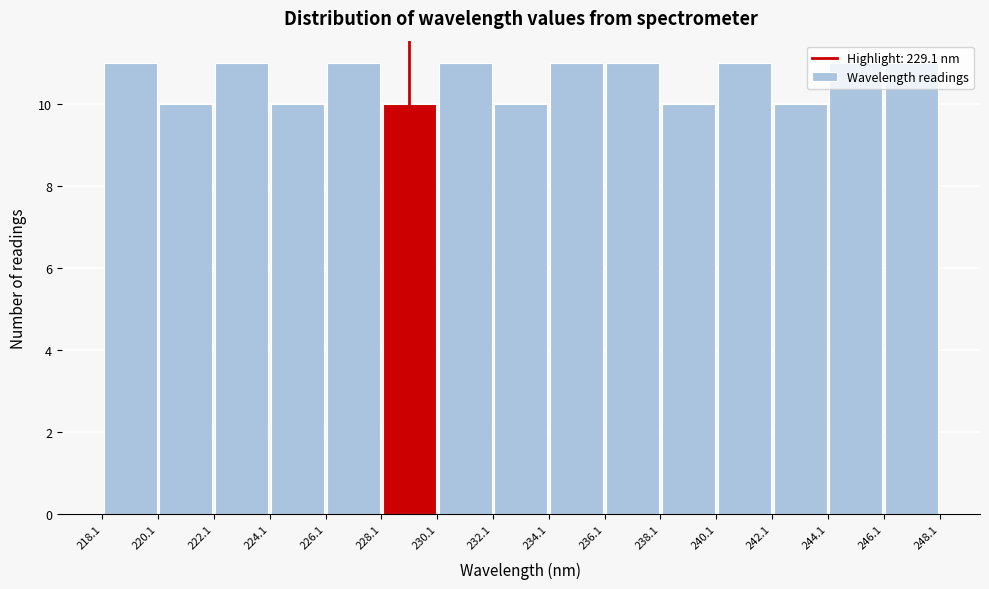

Reading left to right, transcribe this chart: for each bar, give the range it covers on the x-axis and its height. The values are not printed on the chart, so give them approximately, as read against the axis.

218.1 to 220.1: 11
220.1 to 222.1: 10
222.1 to 224.1: 11
224.1 to 226.1: 10
226.1 to 228.1: 11
228.1 to 230.1: 10
230.1 to 232.1: 11
232.1 to 234.1: 10
234.1 to 236.1: 11
236.1 to 238.1: 11
238.1 to 240.1: 10
240.1 to 242.1: 11
242.1 to 244.1: 10
244.1 to 246.1: 11
246.1 to 248.1: 11